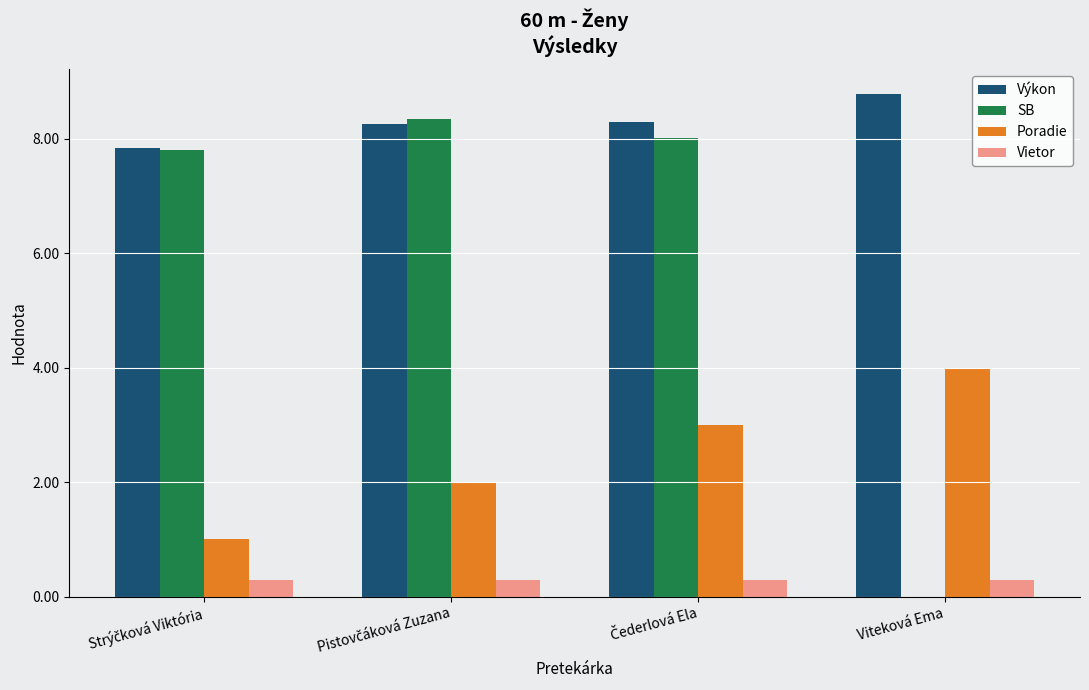

What is the maximum value shown in the chart?

8.8